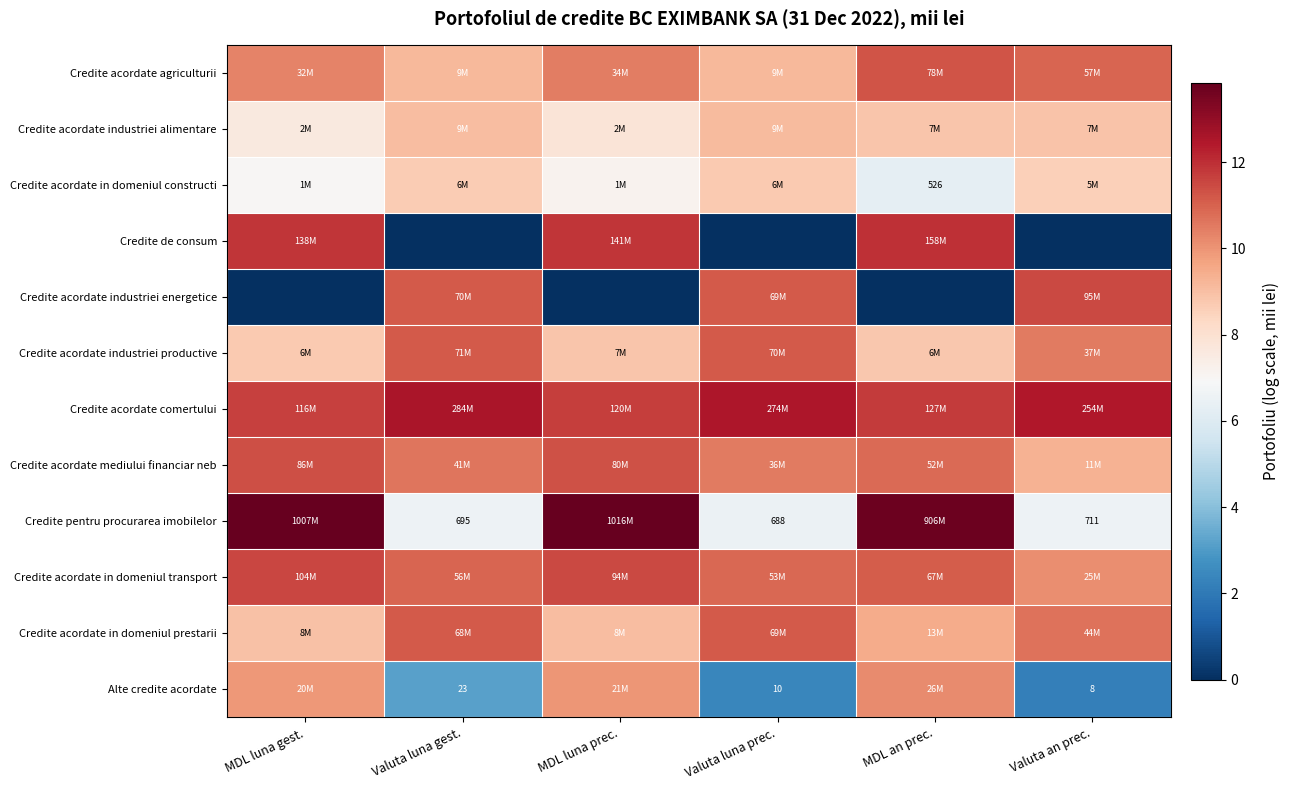

List the labels in order of Credite acordate in domeniul constructi value, smallest first.

MDL an prec., MDL luna gest., MDL luna prec., Valuta an prec., Valuta luna gest., Valuta luna prec.